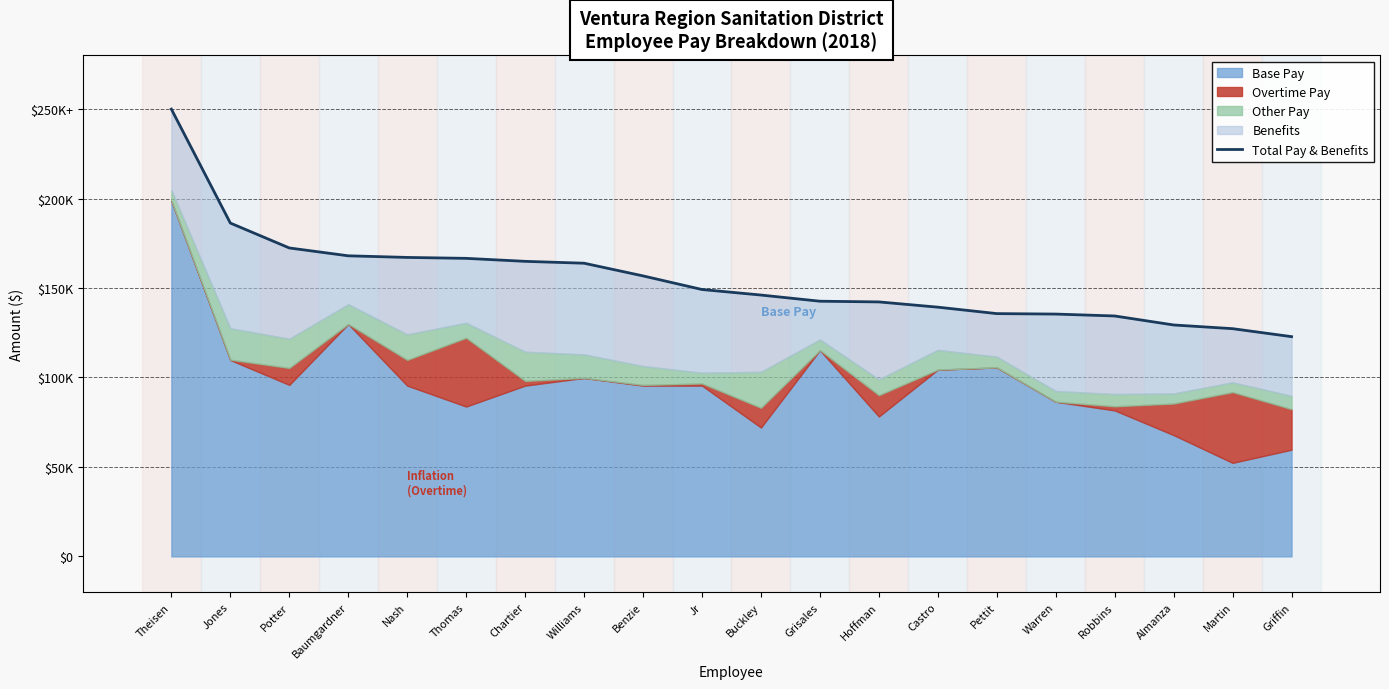

What is the average value?

15.5